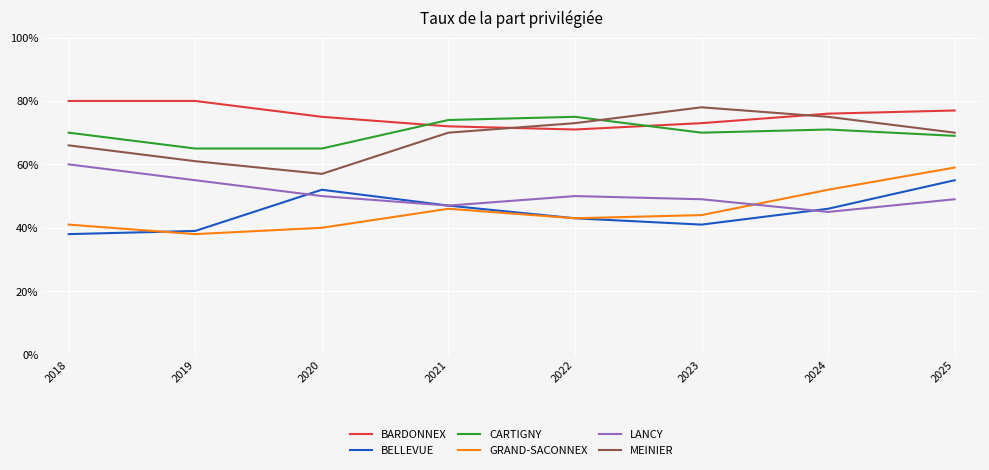

True or false: BELLEVUE has a value of 18 at 2018.

False